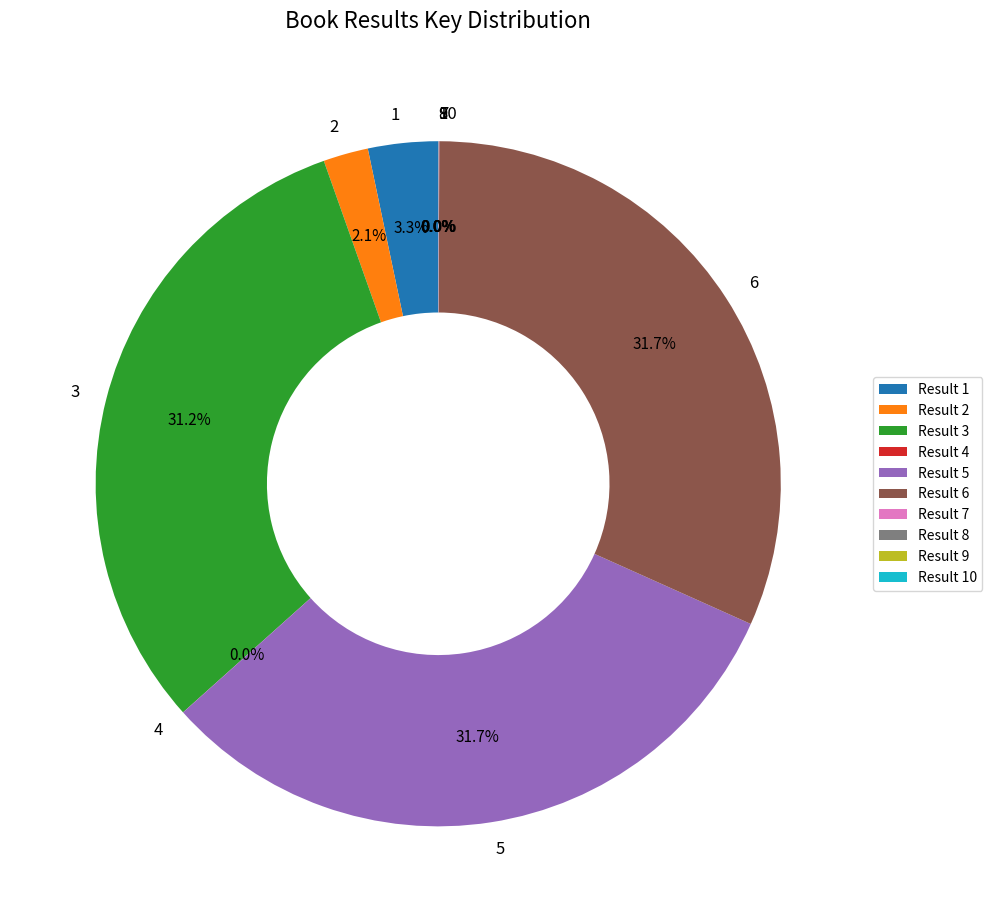

Is it true that 5 is 32% of the pie?

True